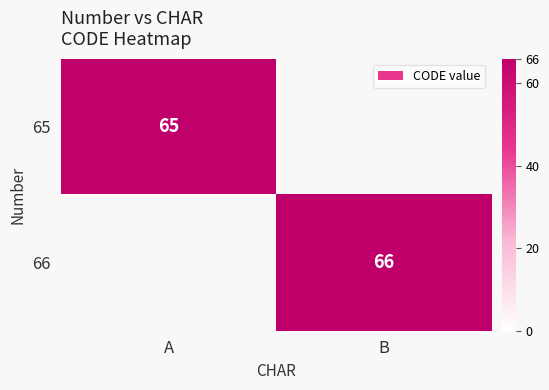

The 65 series shows 112 at A. True or false?

False